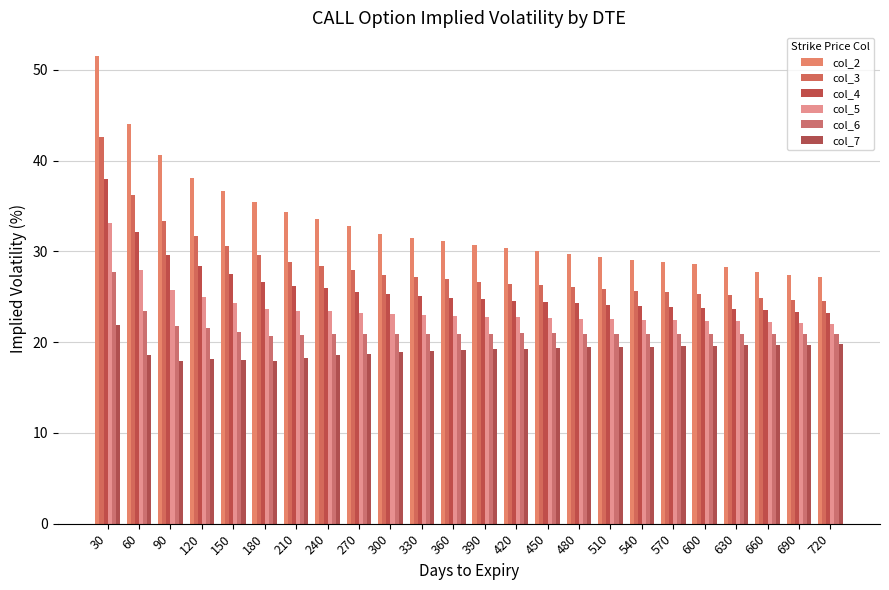

At which label is col_3 closest to 33?

90